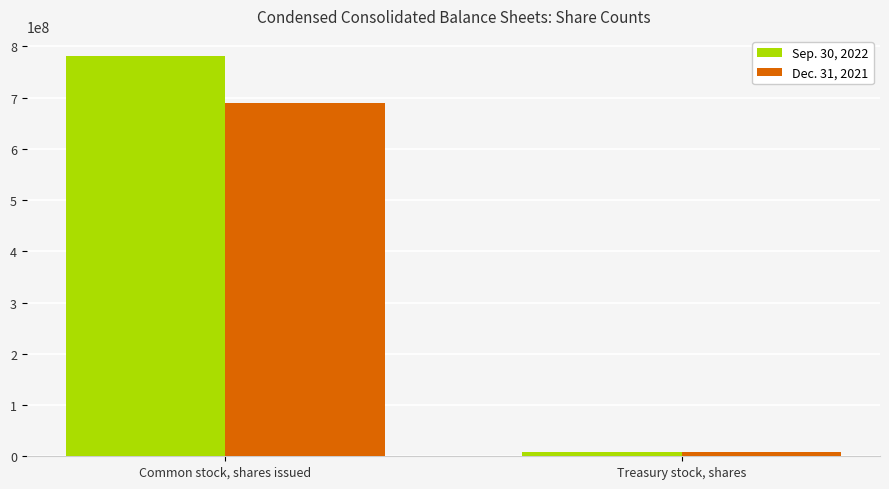

Which category has the highest value across all series?

Common stock, shares issued